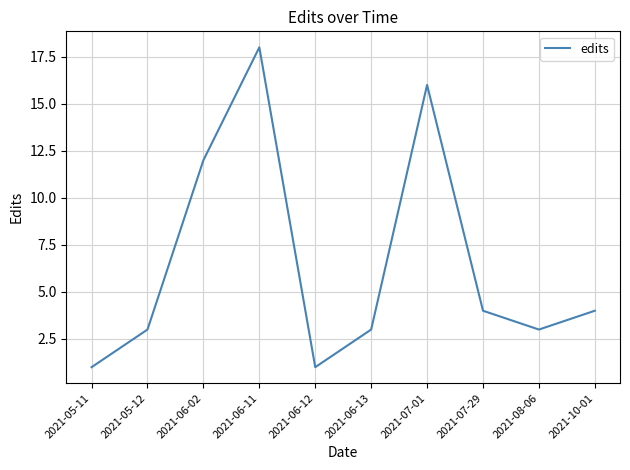

At which label does the data first exceed 4?

2021-06-02